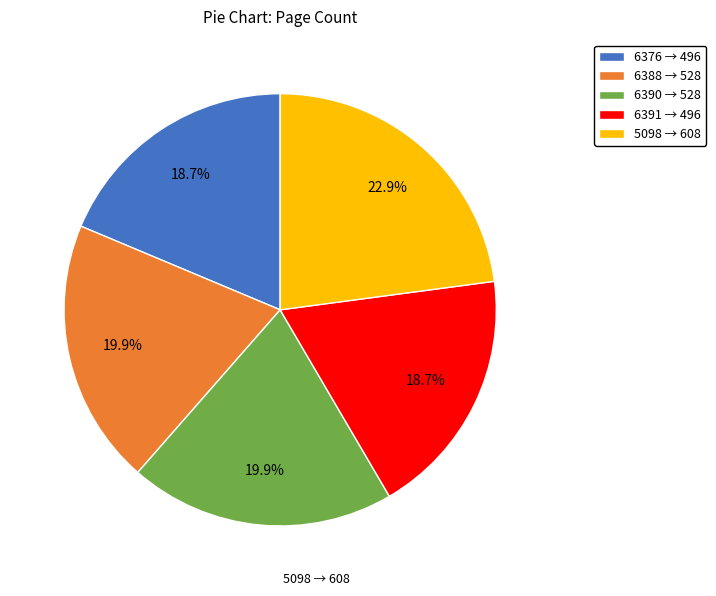

To the nearest percent, what percentage of the pie is 6388?

20%